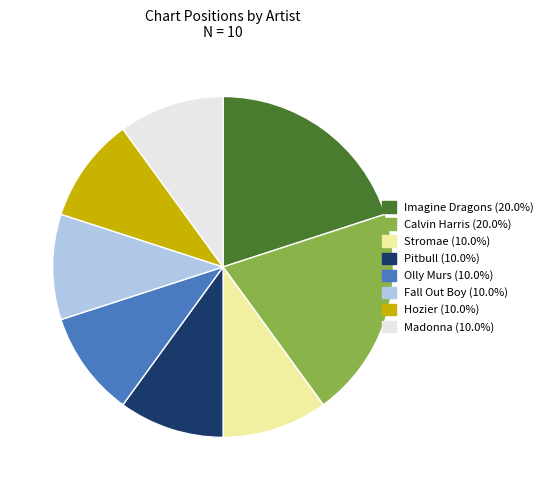

Combined, do Olly Murs and Hozier account for over 50%?

No